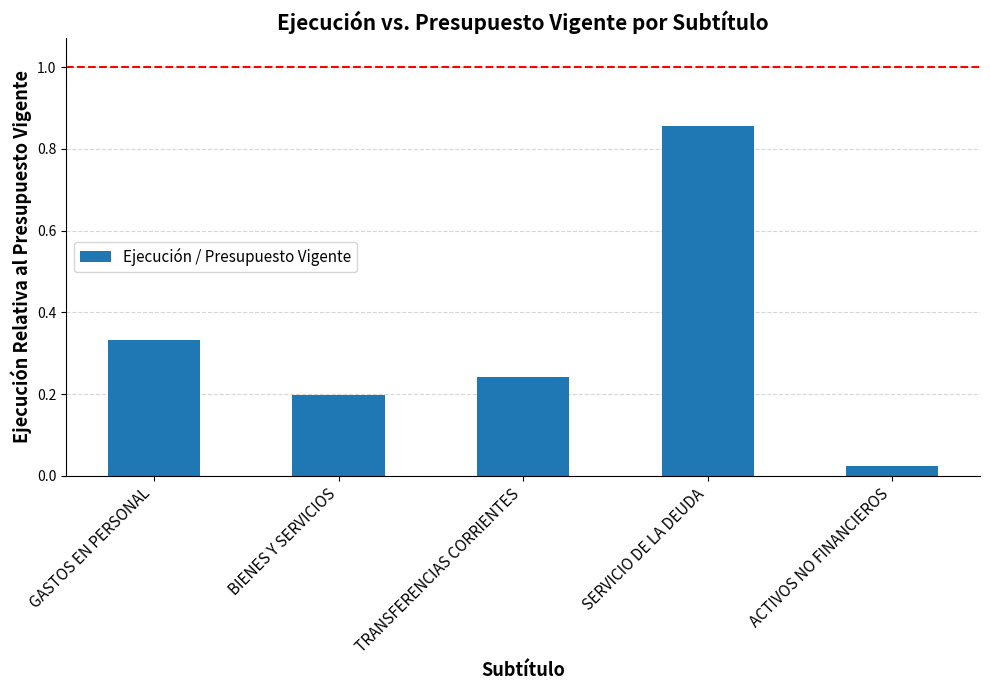

Does the chart contain stacked bars?

No